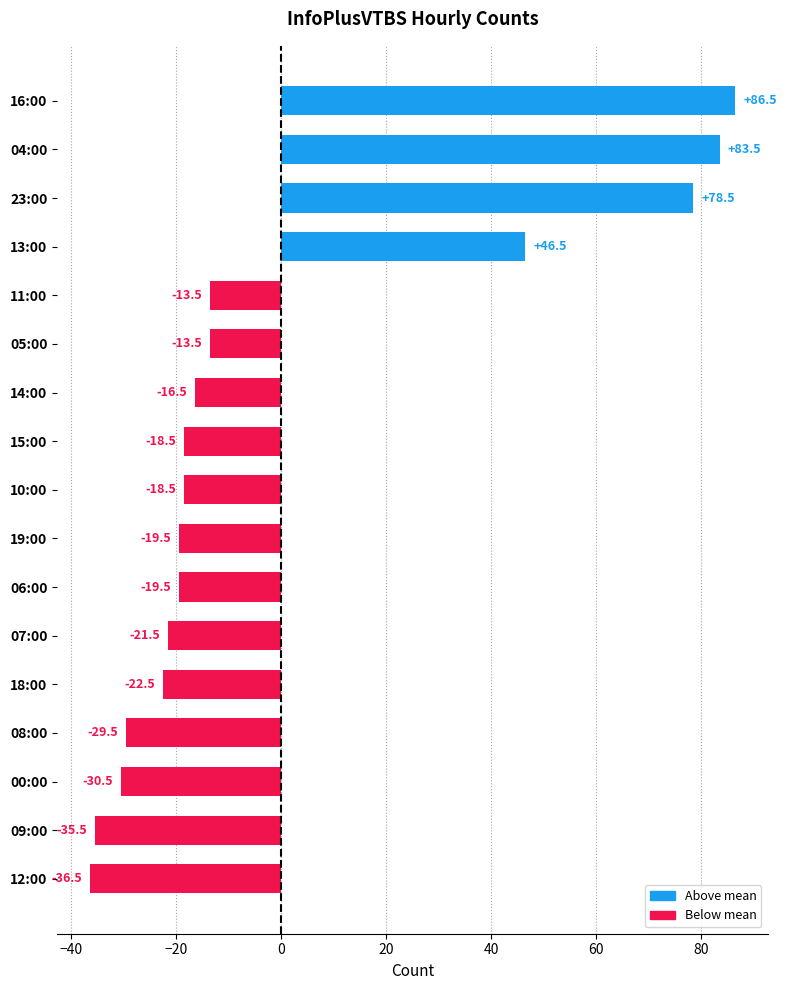

How many values exceed -18?

7